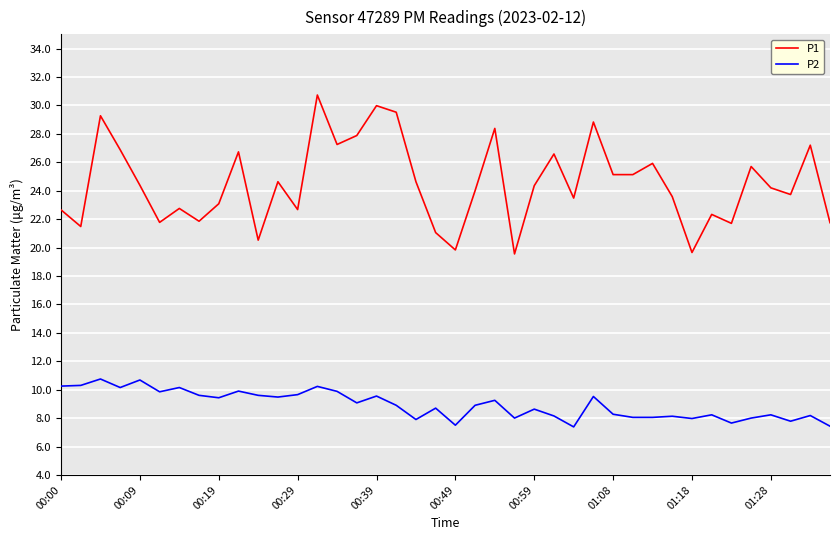

How many lines are shown in the chart?

2